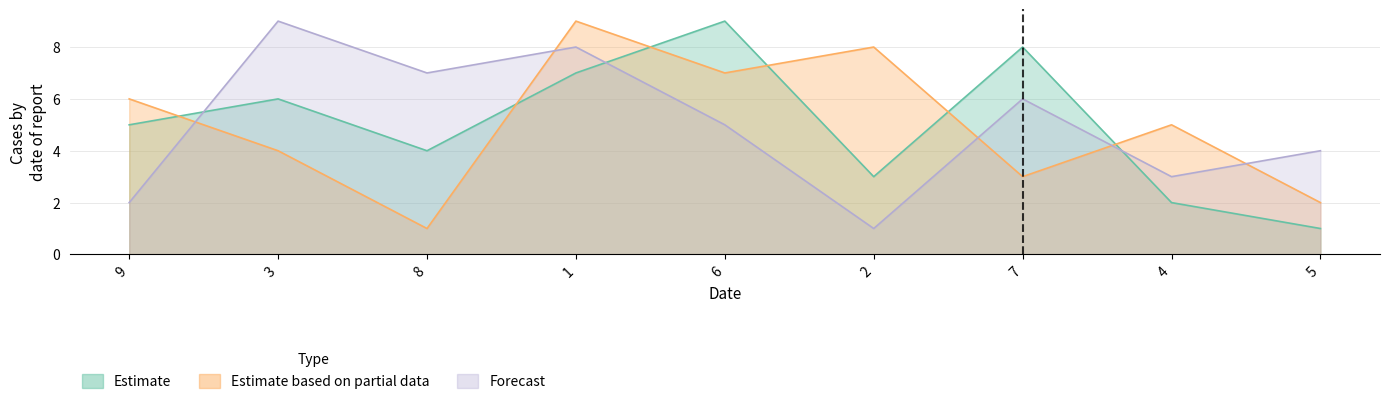

How many lines are shown in the chart?

3